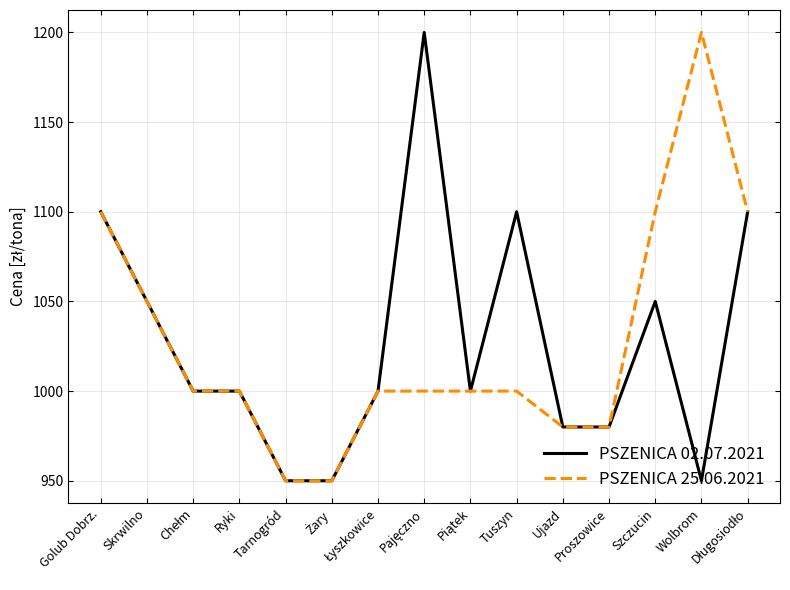

What is the greatest value displayed?

1200